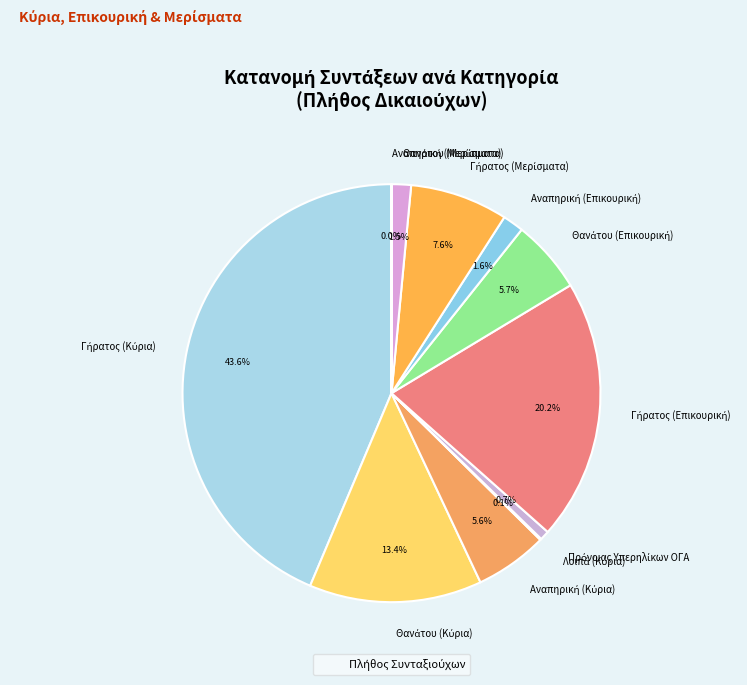

Does any single category account for the majority?

No